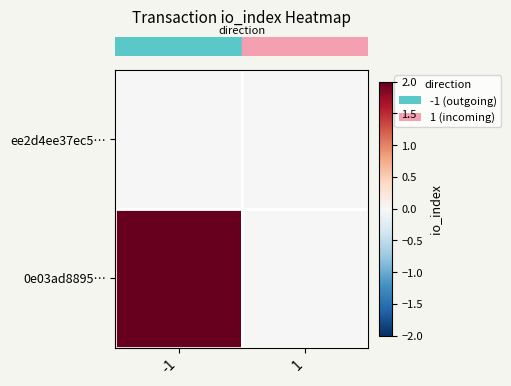

At which category does the chart reach its peak across all series?

-1